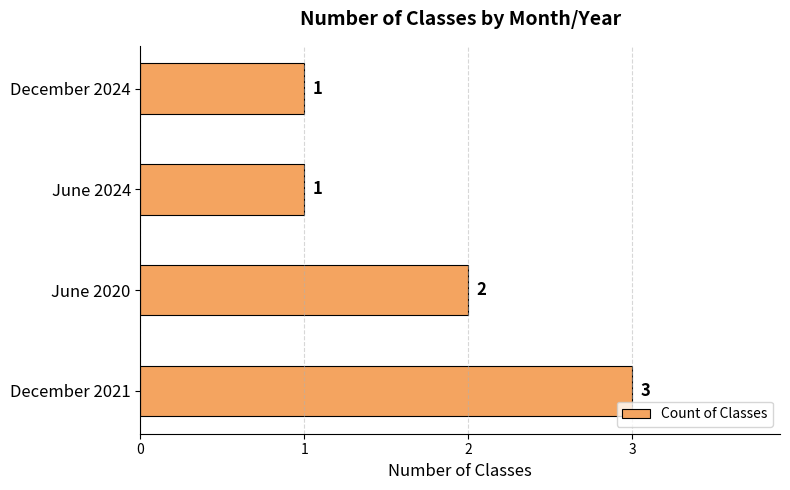

Reading bottom to top, transcribe all the data shown in this chart.

3	2	1	1